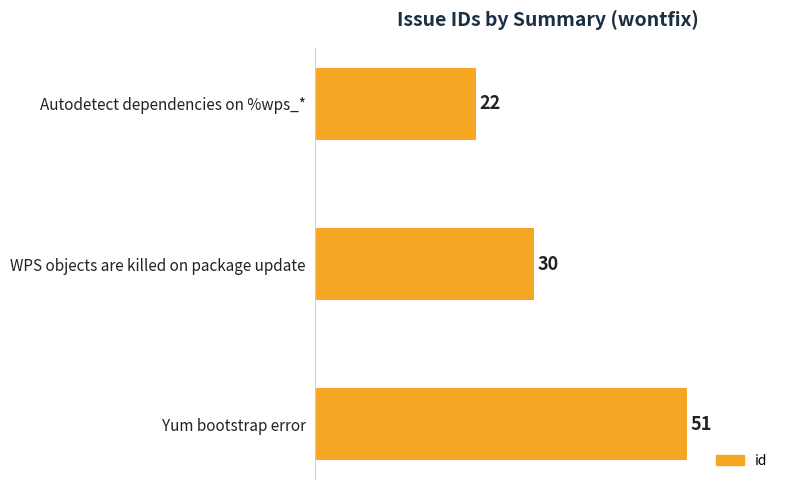

What is the minimum value shown in the chart?

22